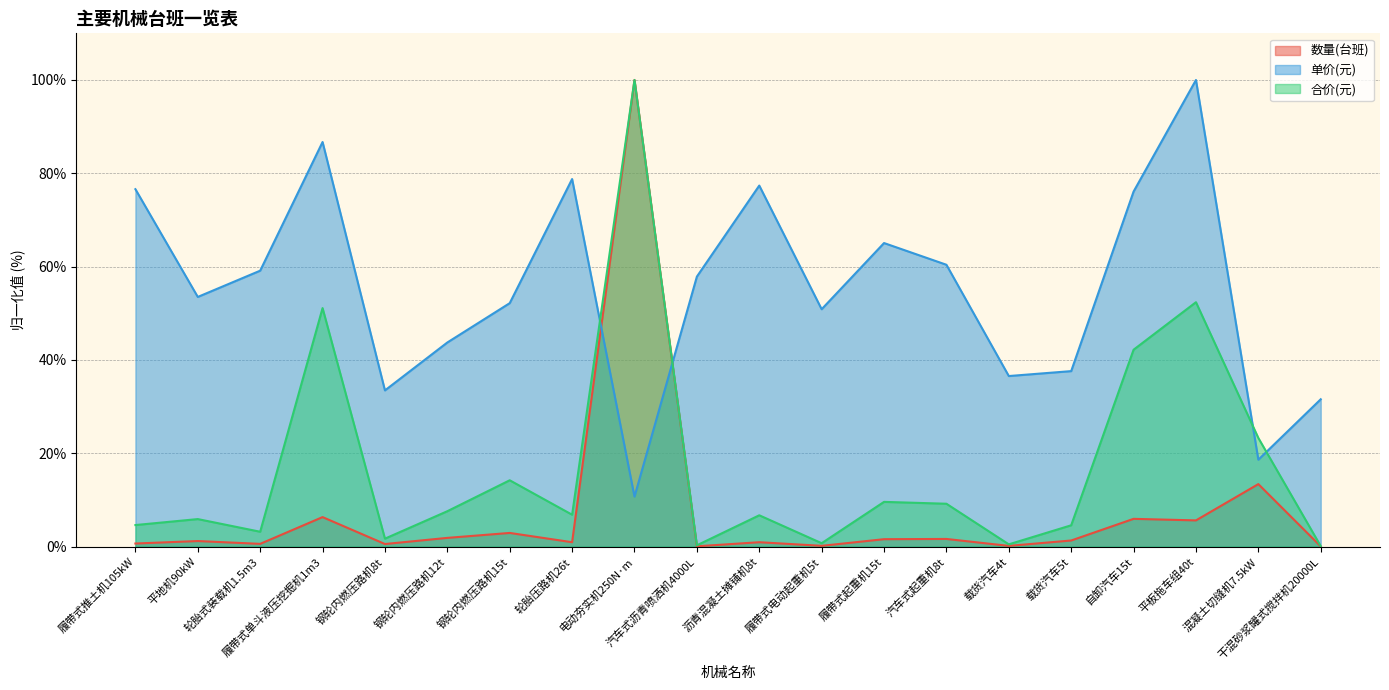

Which has a higher value, 载货汽车4t or 自卸汽车15t?

自卸汽车15t